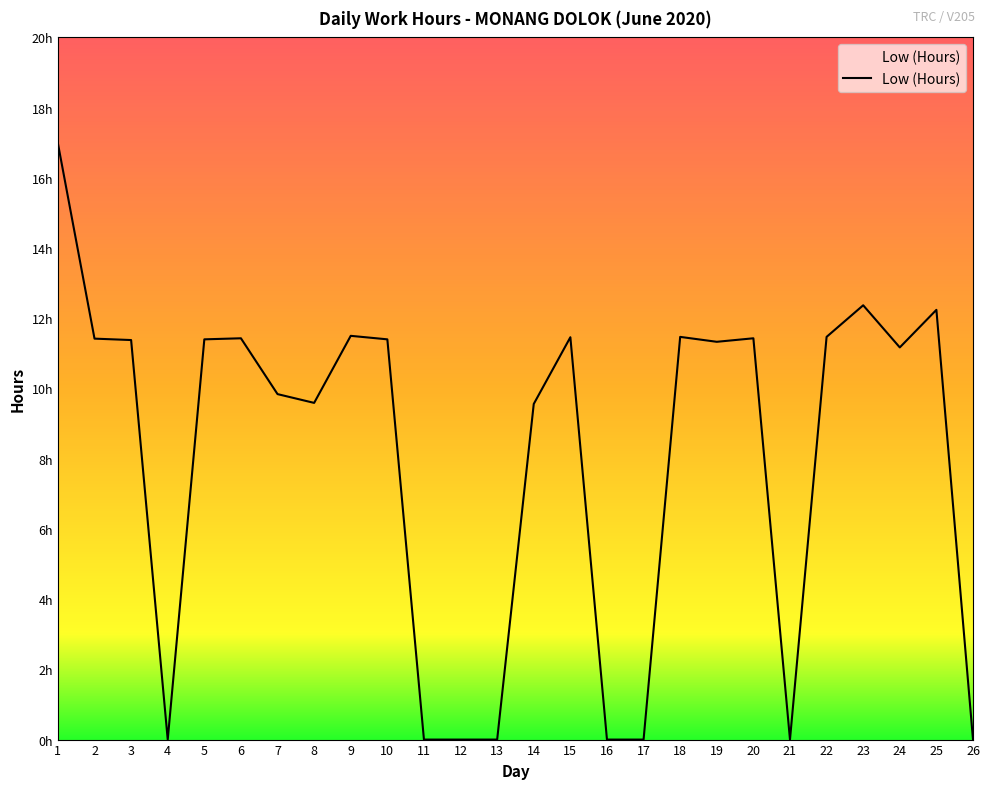

Which category has the lowest value across all series?

4